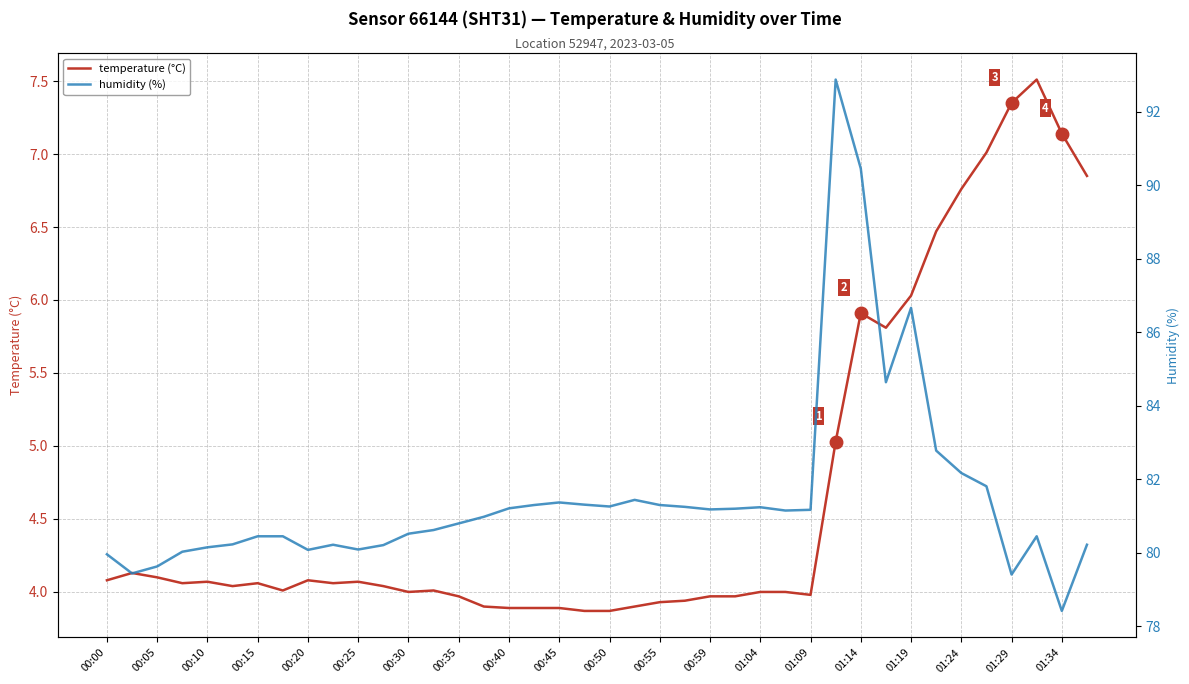

The value of temperature (°C) at 00:35 is 6.2. True or false?

False